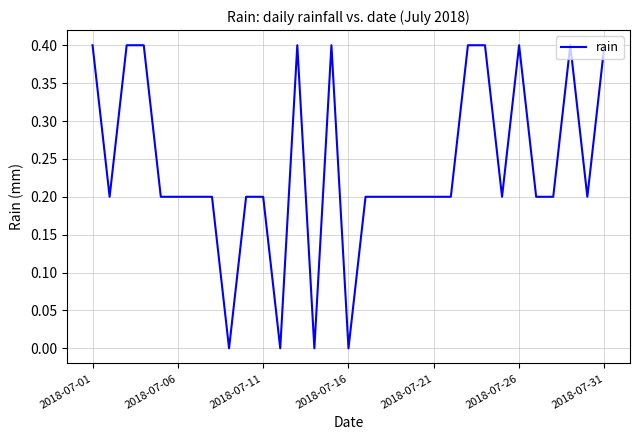

What is the greatest value displayed?

0.4